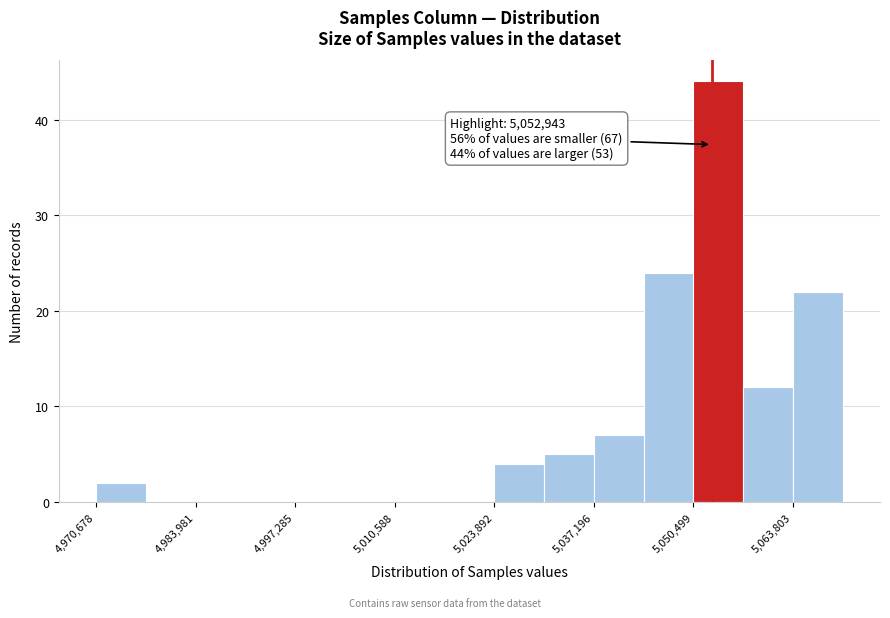

Around what value on the x-axis is the tallest bar? Give the approximate position of its centre, as read against the axis.

5054000